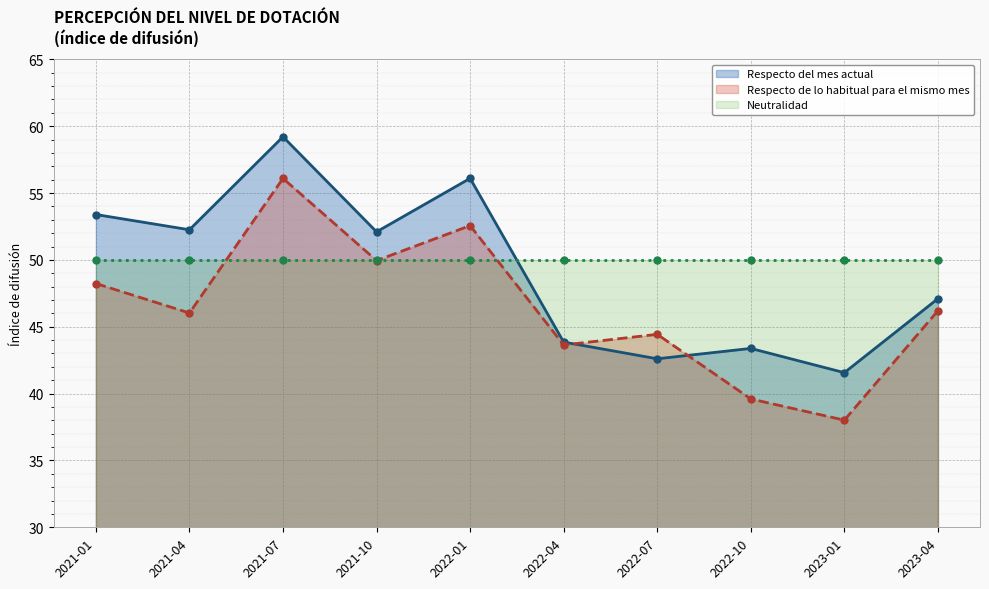

What value does the Respecto del mes actual series have at 2021-04?

52.3